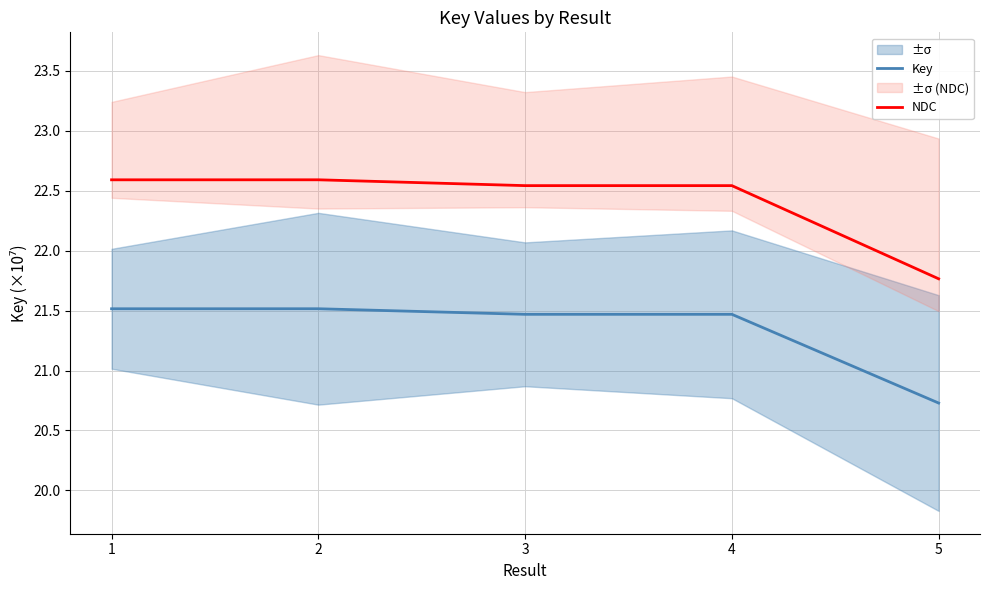

Does the chart display data point markers on the line(s)?

No